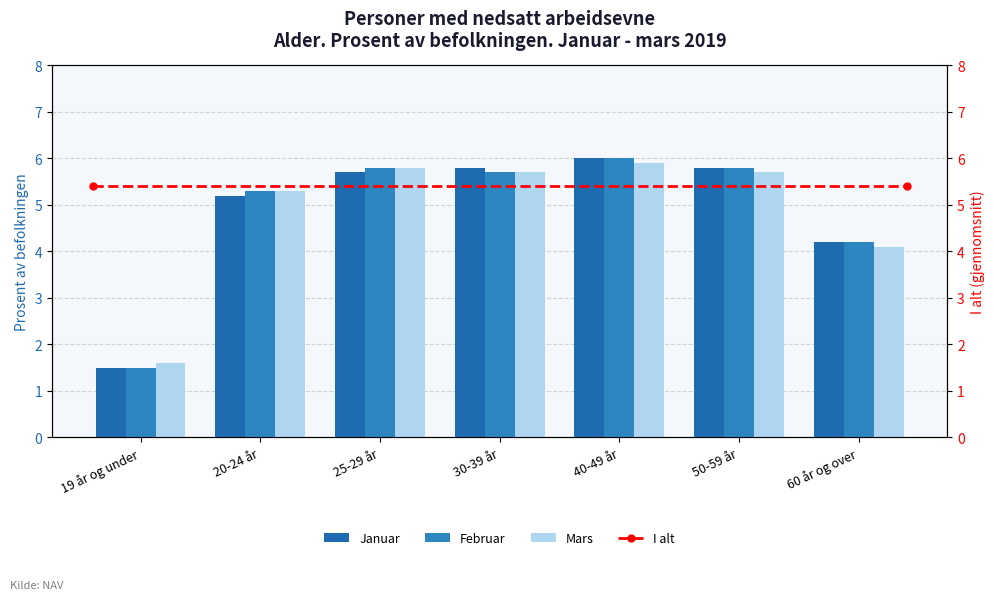

What value does the Februar series have at 19 år og under?

1.5